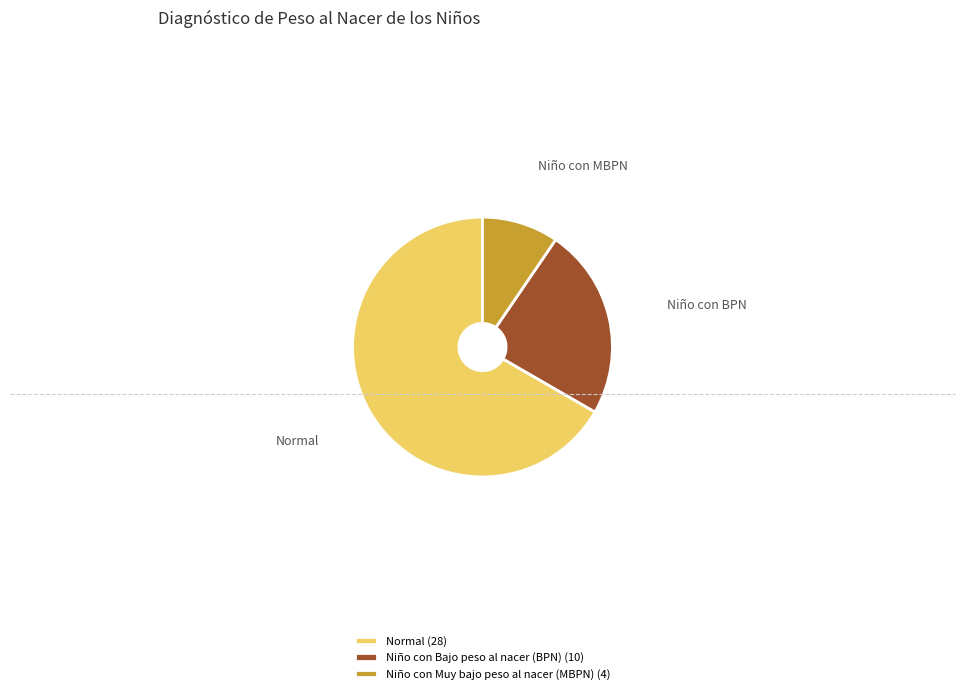

Does Niño con Muy bajo peso al nacer (MBPN) account for over 50% of the chart?

No